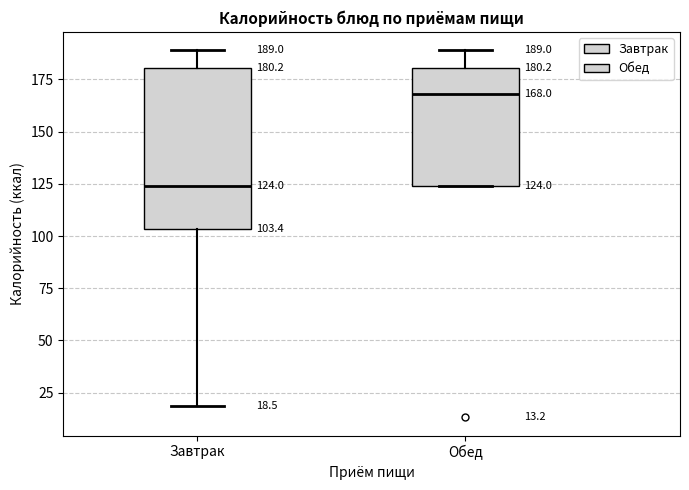

Comparing the boxes themselves (not the whiskers), which one is the tallest?

Завтрак